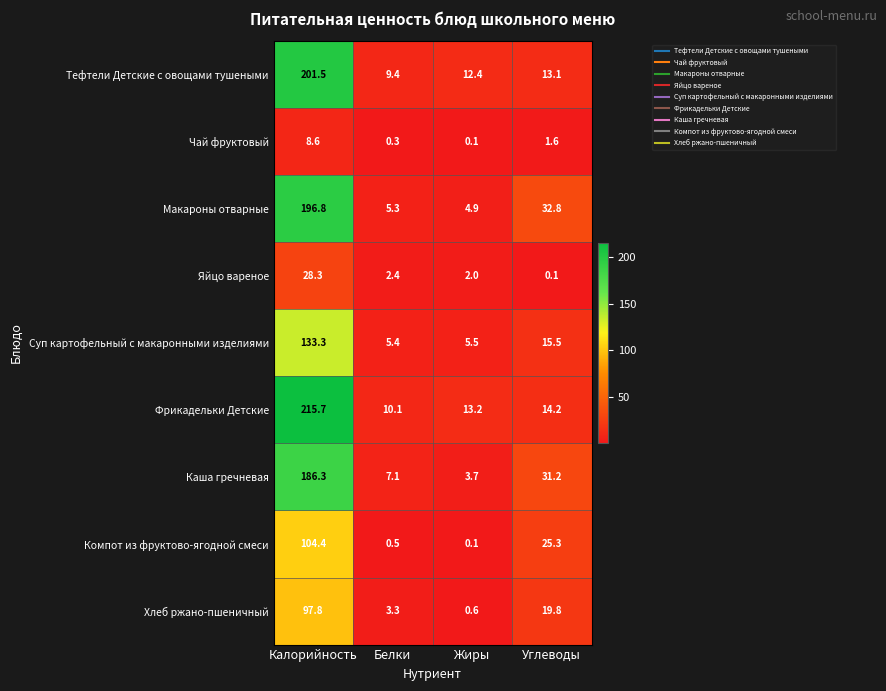

What is the spread (max minus min) of values at Калорийность?

207.1